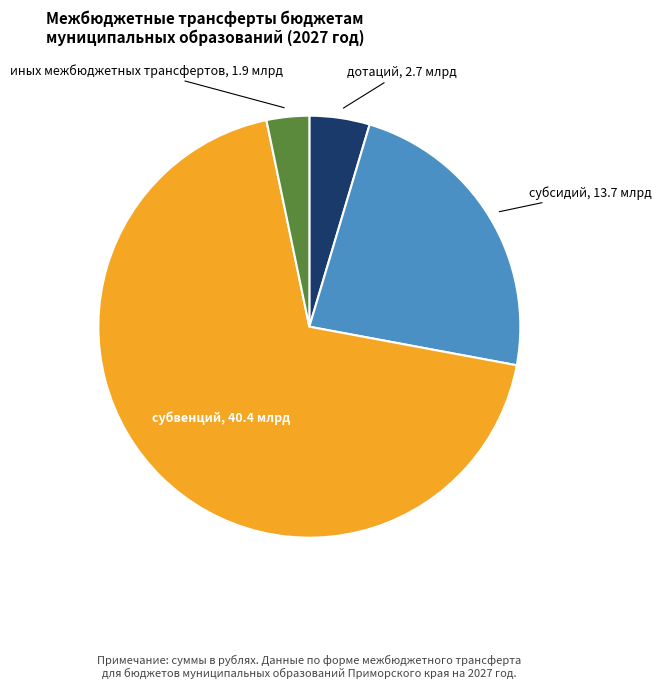

Is there a majority slice in this chart?

Yes